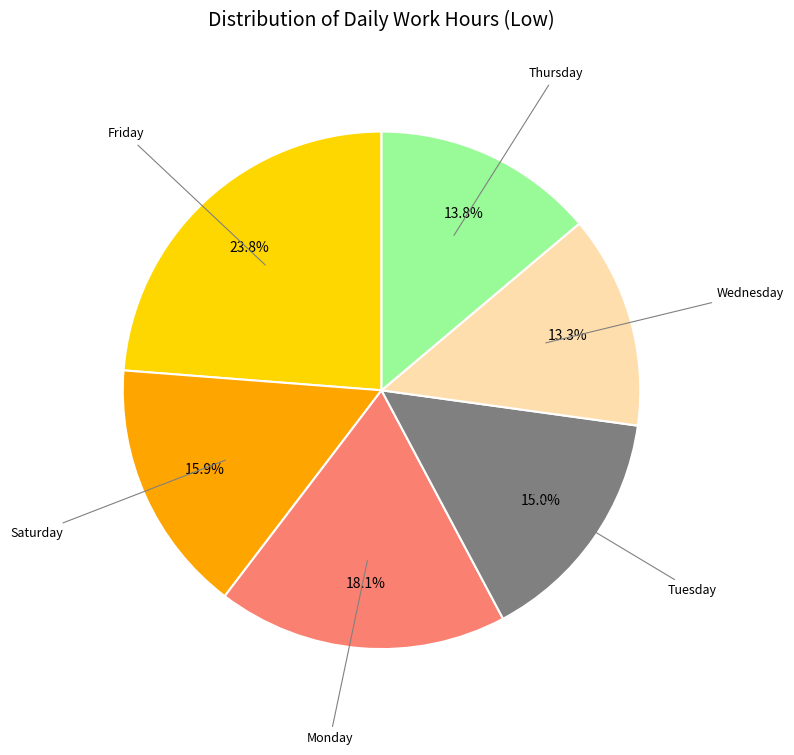

Is there any slice that represents more than half of the pie?

No